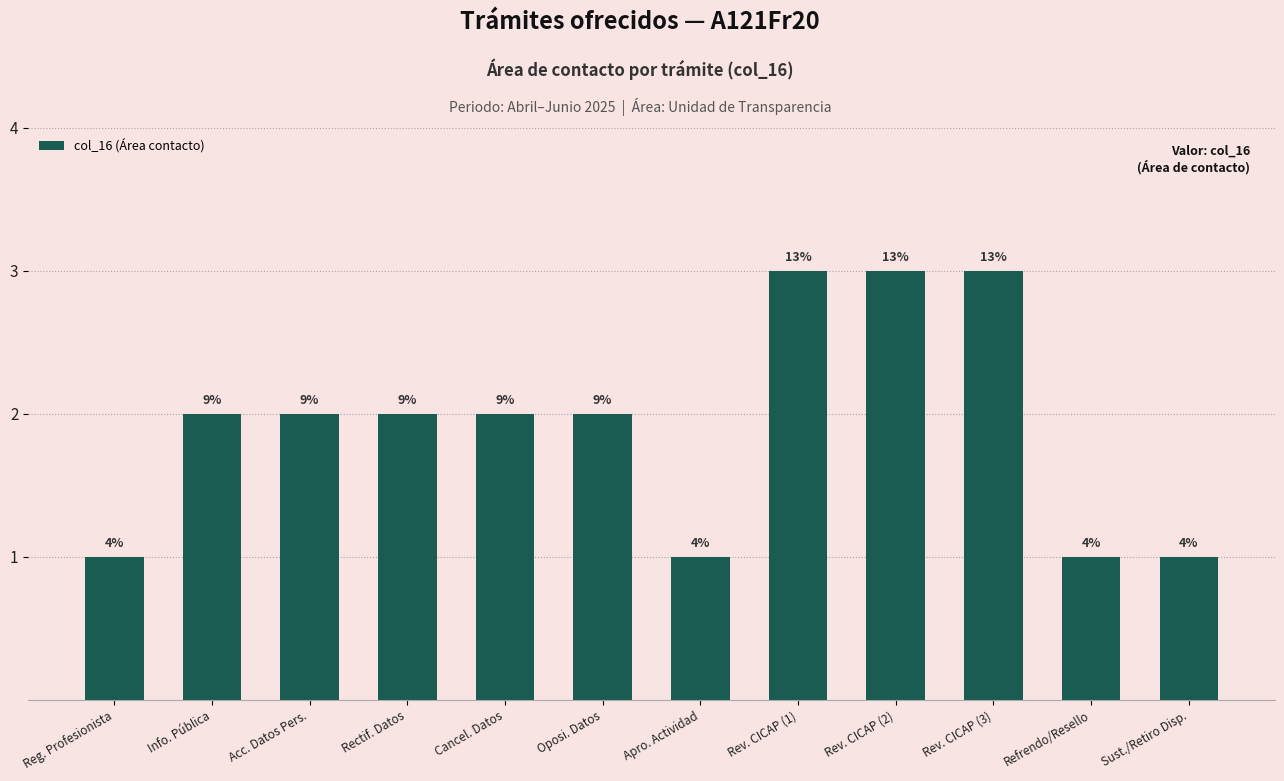

List the labels in order of value, largest first.

Rev. CICAP (1), Rev. CICAP (2), Rev. CICAP (3), Info. Pública, Acc. Datos Pers., Rectif. Datos, Cancel. Datos, Oposi. Datos, Reg. Profesionista, Apro. Actividad, Refrendo/Resello, Sust./Retiro Disp.